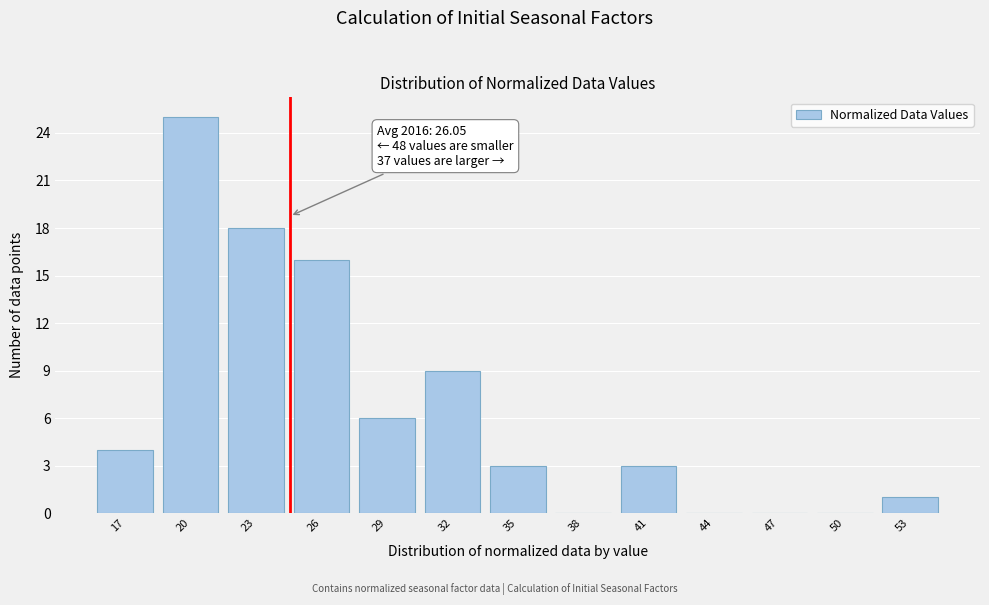

Reading left to right, extract all data points from this chart.

17=4	20=25	23=18	26=16	29=6	32=9	35=3	38=0	41=3	44=0	47=0	50=0	53=1